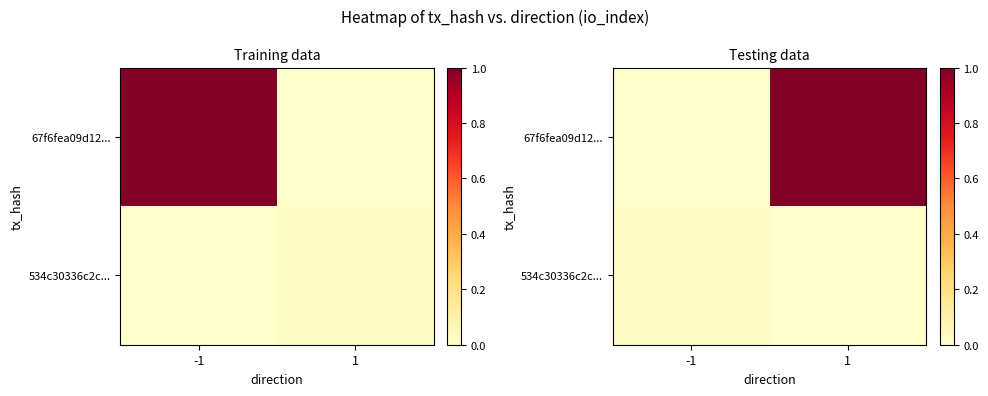

Which series changed the most between -1 and 1?

67f6fea09d12...